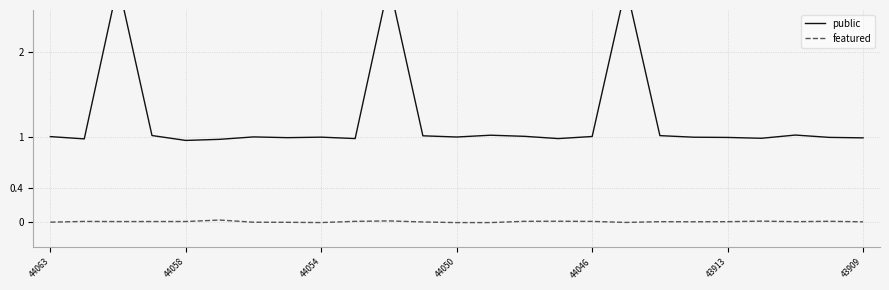

What is the difference between the second highest and second lowest values in the public series?

1.8